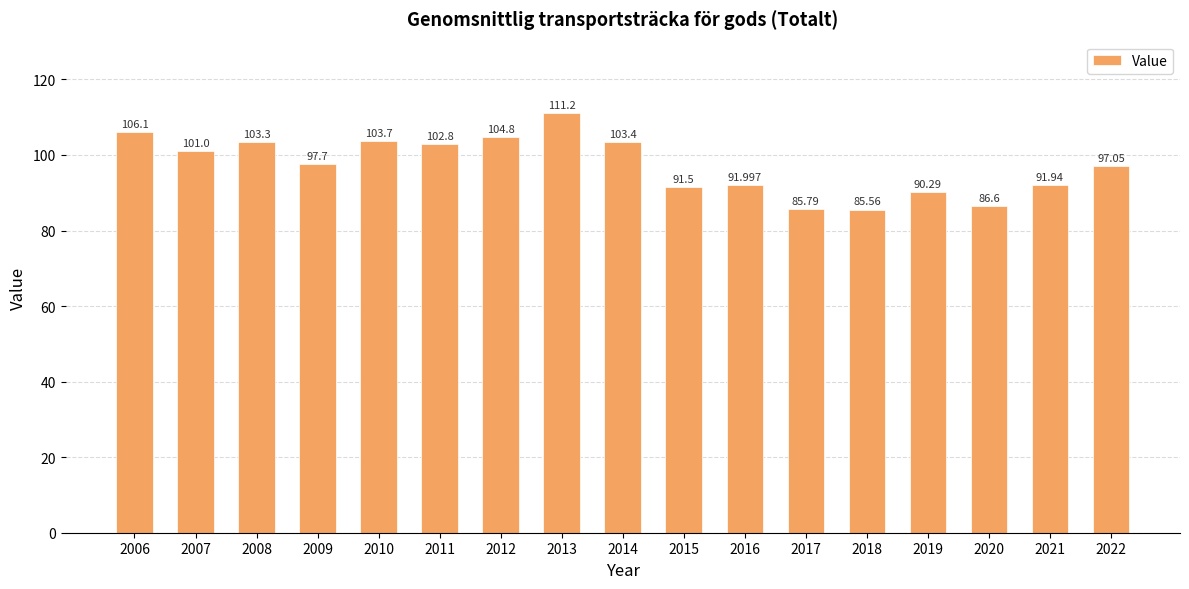

List the labels in order of value, smallest first.

2018, 2017, 2020, 2019, 2015, 2021, 2016, 2022, 2009, 2007, 2011, 2008, 2014, 2010, 2012, 2006, 2013